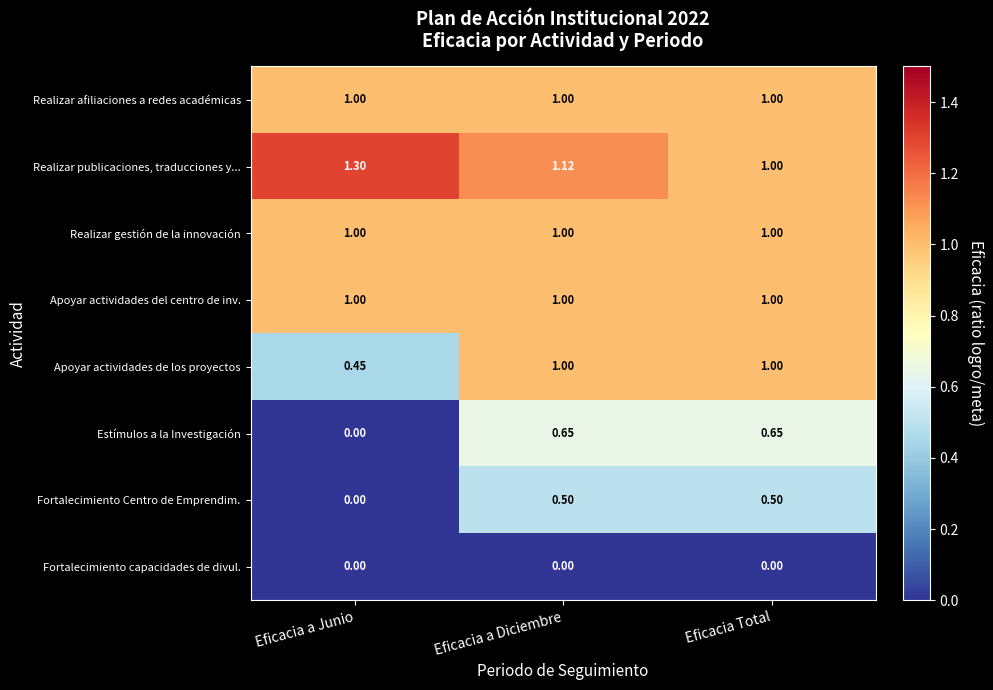

Which series has the largest total across all categories?

Realizar publicaciones, traducciones y...